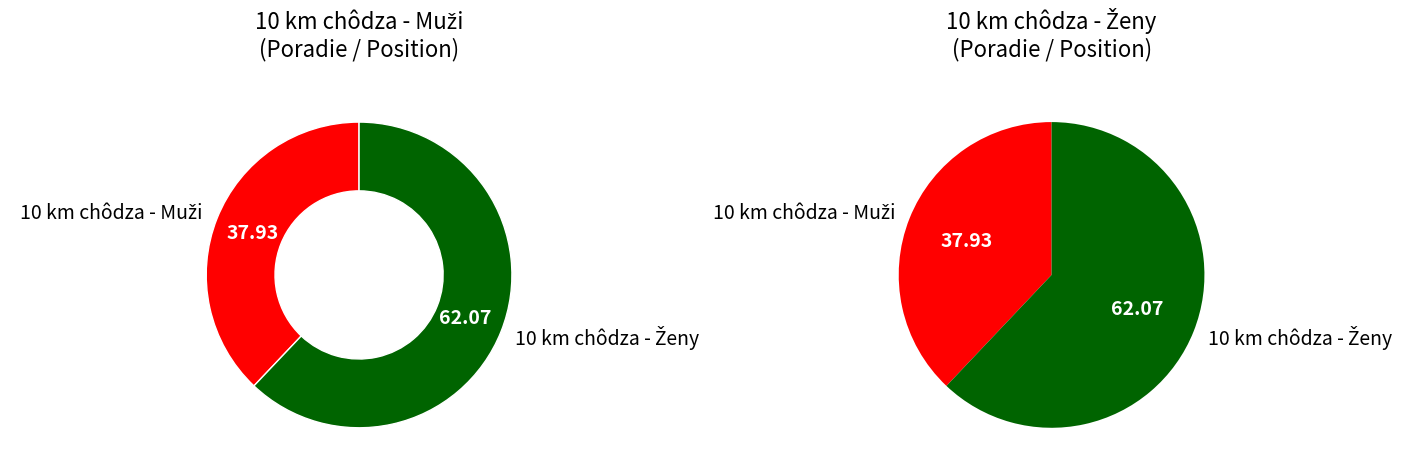

Count the number of slices in the pie.

2